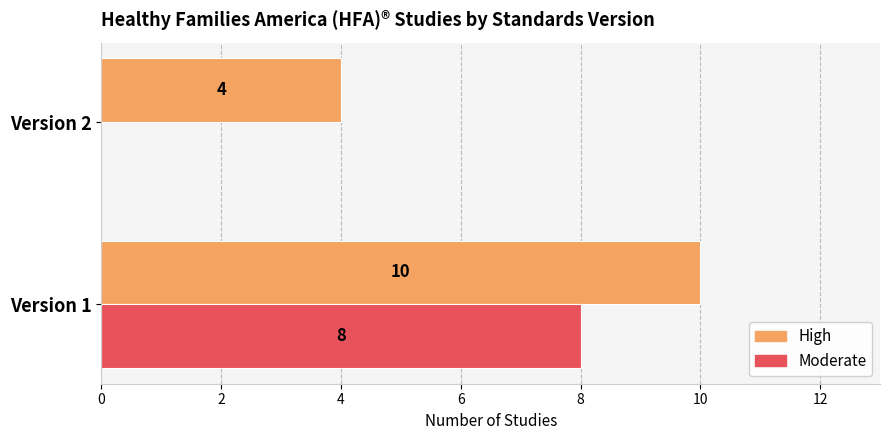

Which series has the largest total across all categories?

High